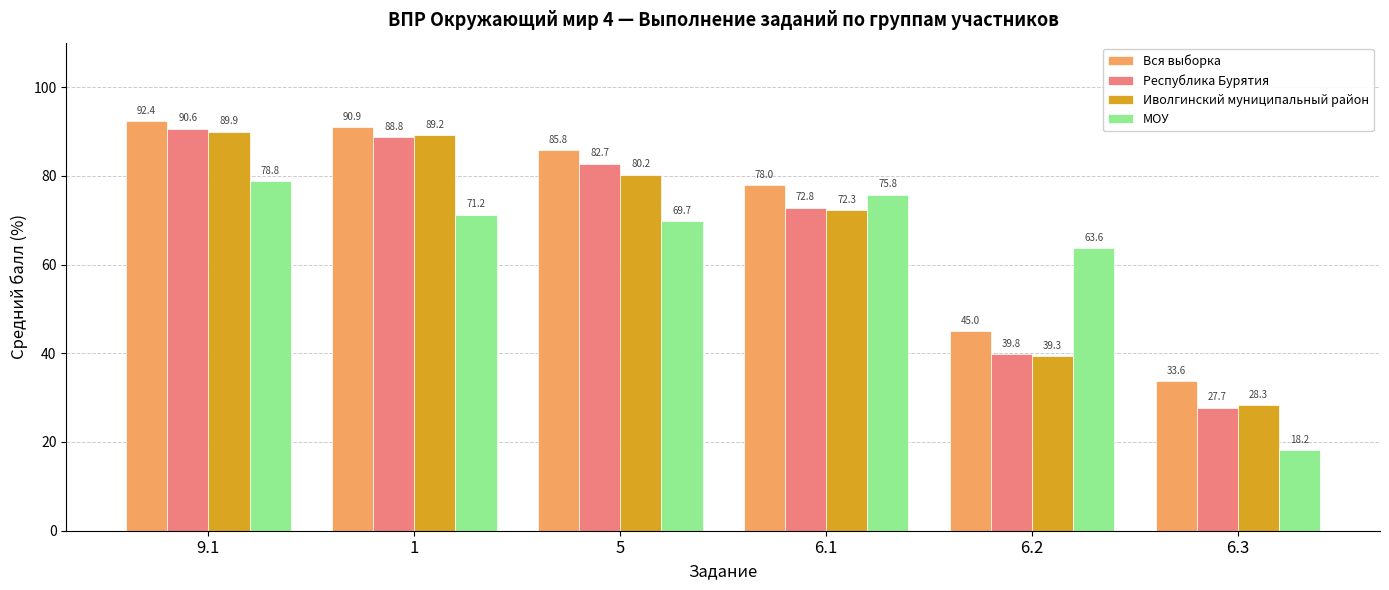

What is the average value of the МОУ series?

62.9